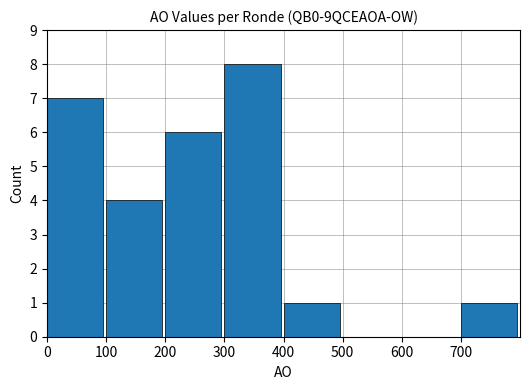

What is the sum of the values at 600 and 300?

8